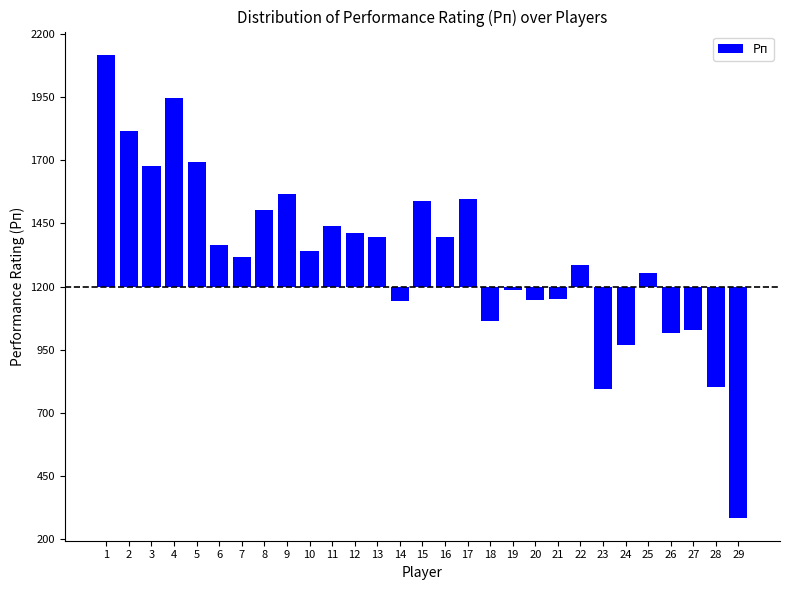

Does the chart contain any negative values?

Yes